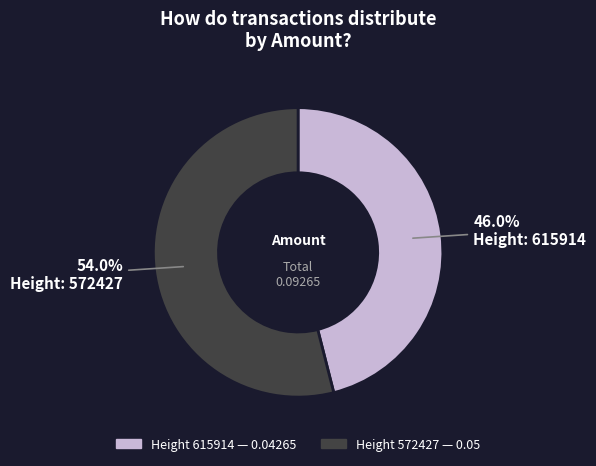

To the nearest percent, what is the average slice percentage?

50%